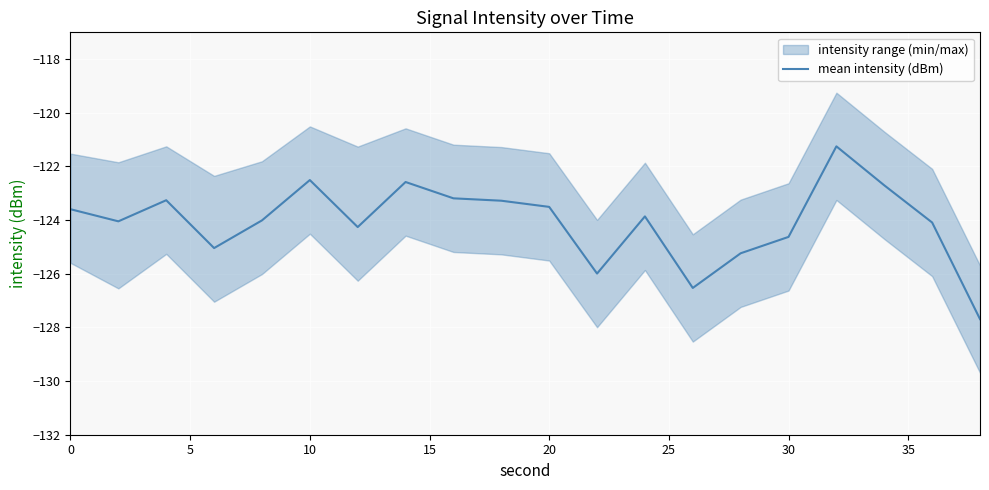

Reading right to left, extract all data points from this chart.

-127.7	-124.1	-122.7	-121.3	-124.6	-125.2	-126.5	-123.9	-126.0	-123.5	-123.3	-123.2	-122.6	-124.3	-122.5	-124.0	-125.0	-123.3	-124.0	-123.6